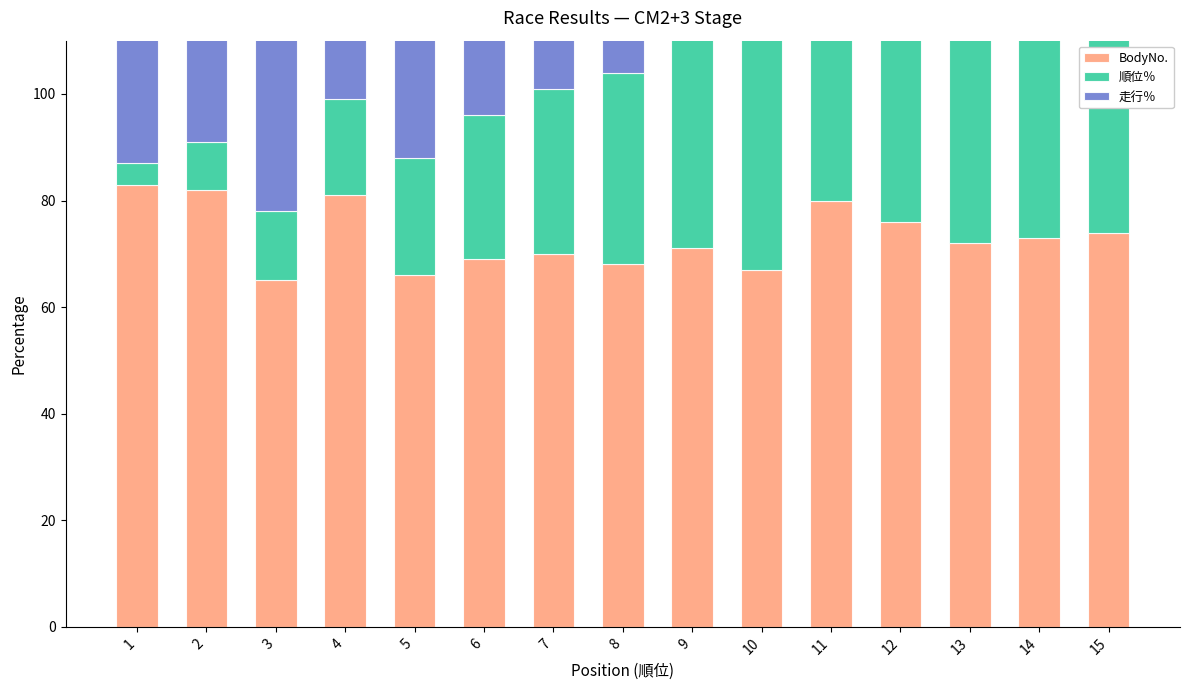

Reading left to right, transcribe all the data shown in this chart.

BodyNo.: 83	82	65	81	66	69	70	68	71	67	80	76	72	73	74
順位％: 4	9	13	18	22	27	31	36	40	45	50	54	59	63	68
走行％: 100	100	100	100	97	97	96	95	94	94	92	92	92	92	91